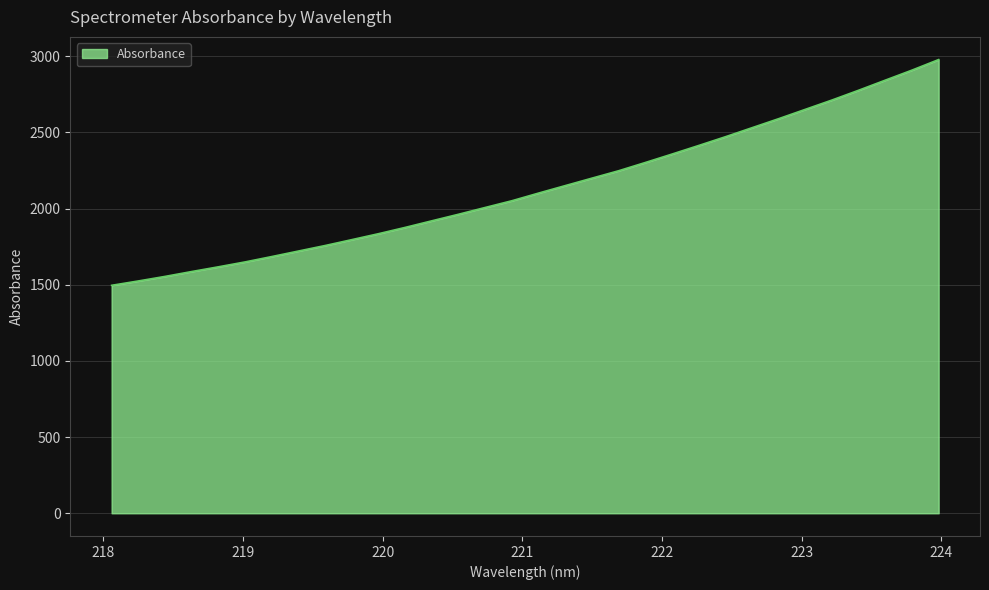

What is the greatest value displayed?

2977.4